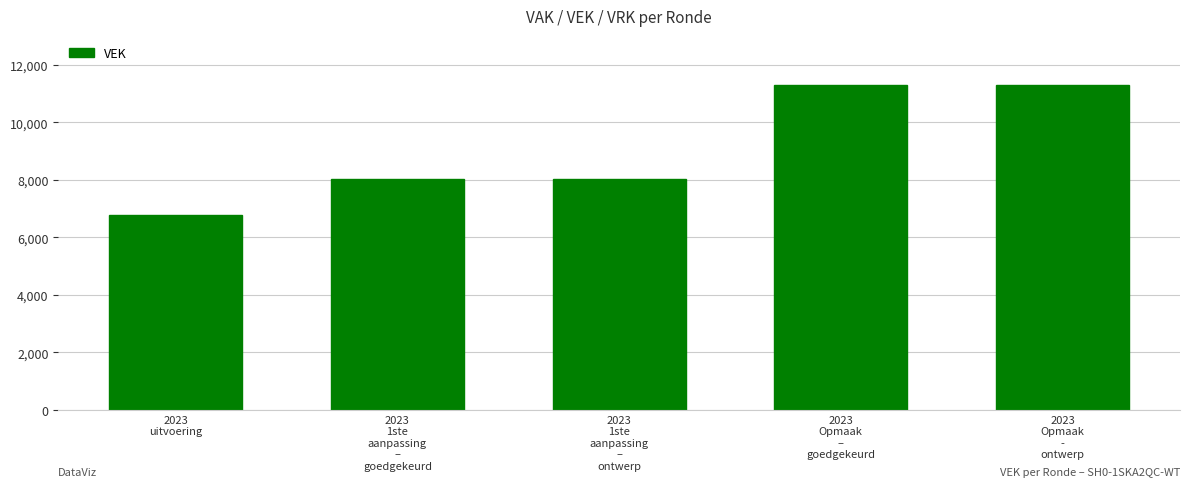

Reading left to right, transcribe all the data shown in this chart.

2023
uitvoering=6771	2023
1ste
aanpassing
–
goedgekeurd=8029	2023
1ste
aanpassing
–
ontwerp=8029	2023
Opmaak
–
goedgekeurd=11307	2023
Opmaak
-
ontwerp=11307